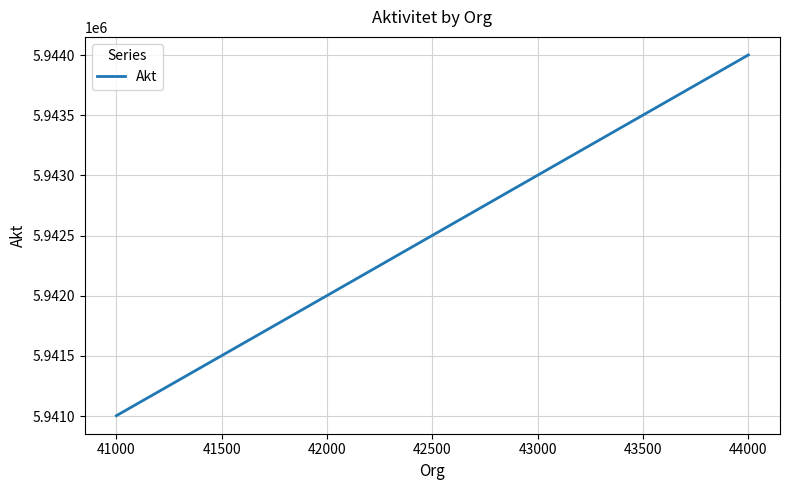

Does the chart have visible grid lines?

Yes